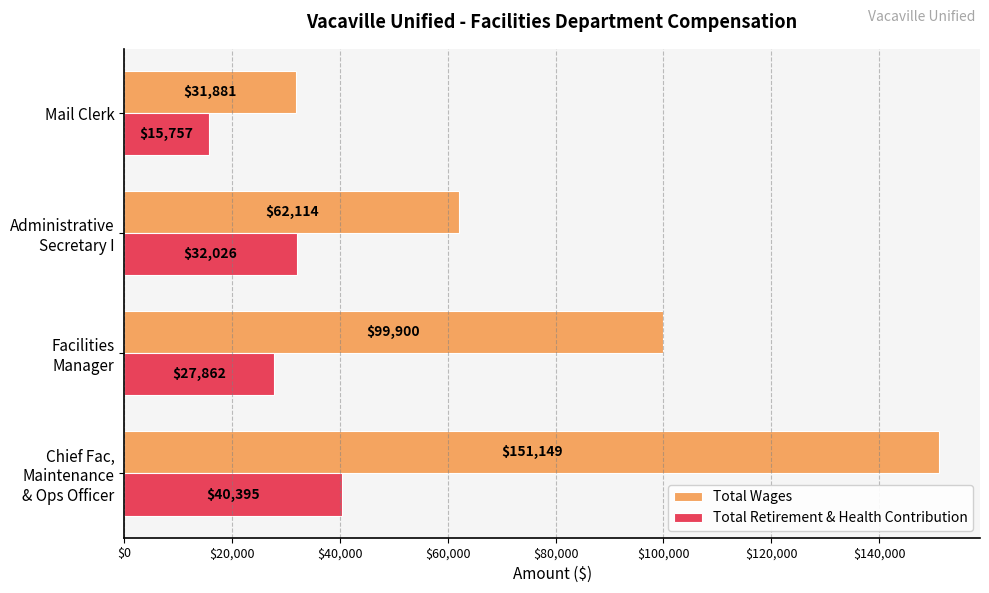

List the series in order of their peak value, lowest first.

Total Retirement & Health Contribution, Total Wages